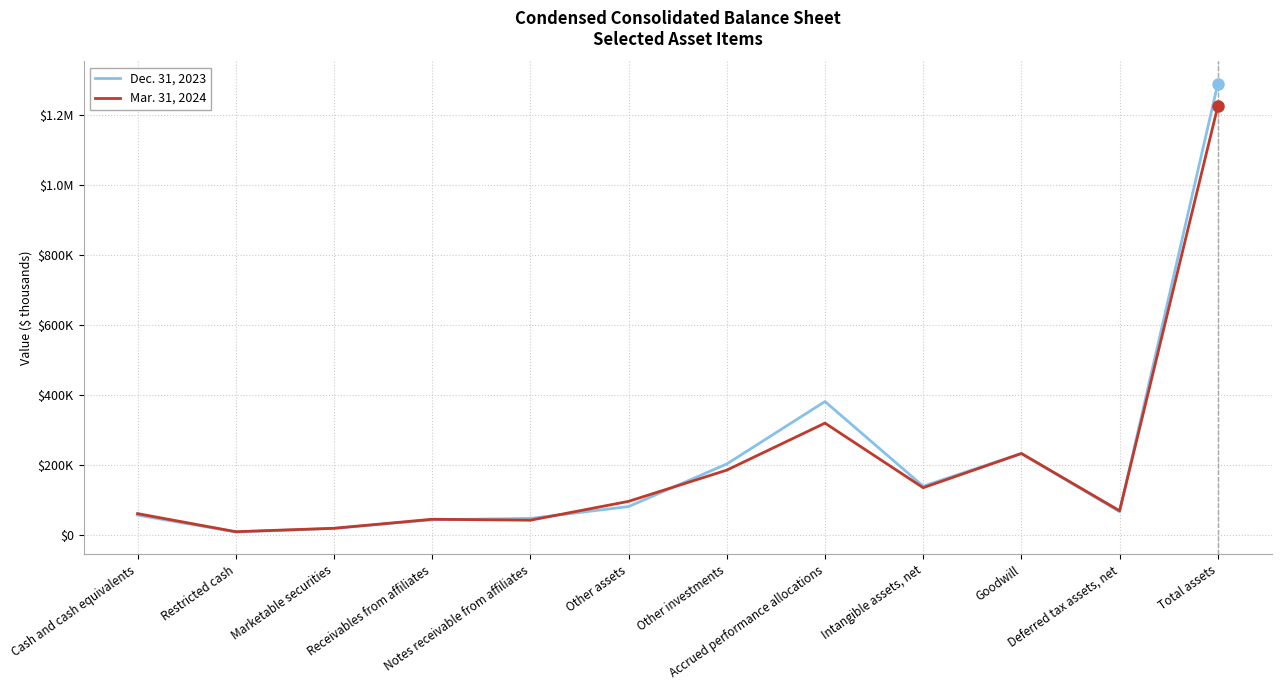

Does the chart display data point markers on the line(s)?

No